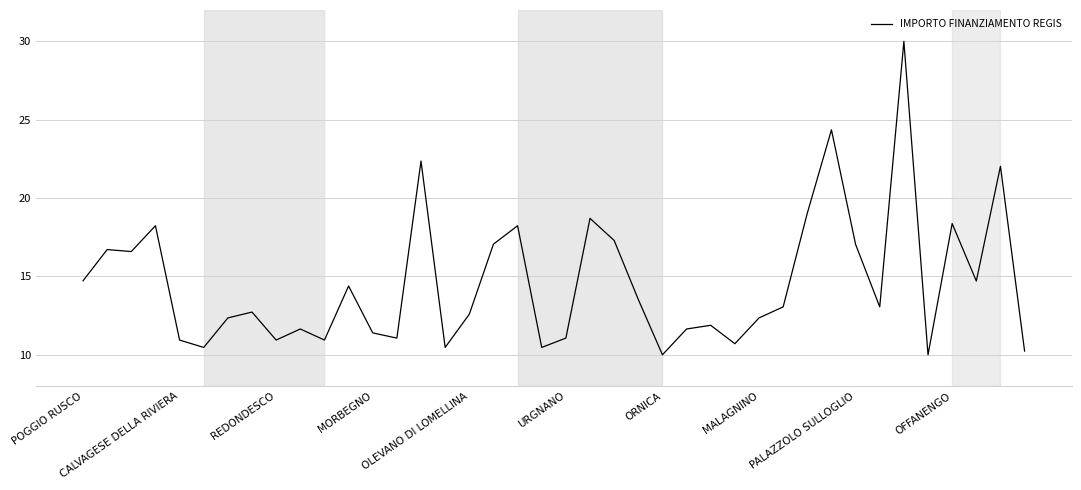

What is the maximum value shown in the chart?

30.0